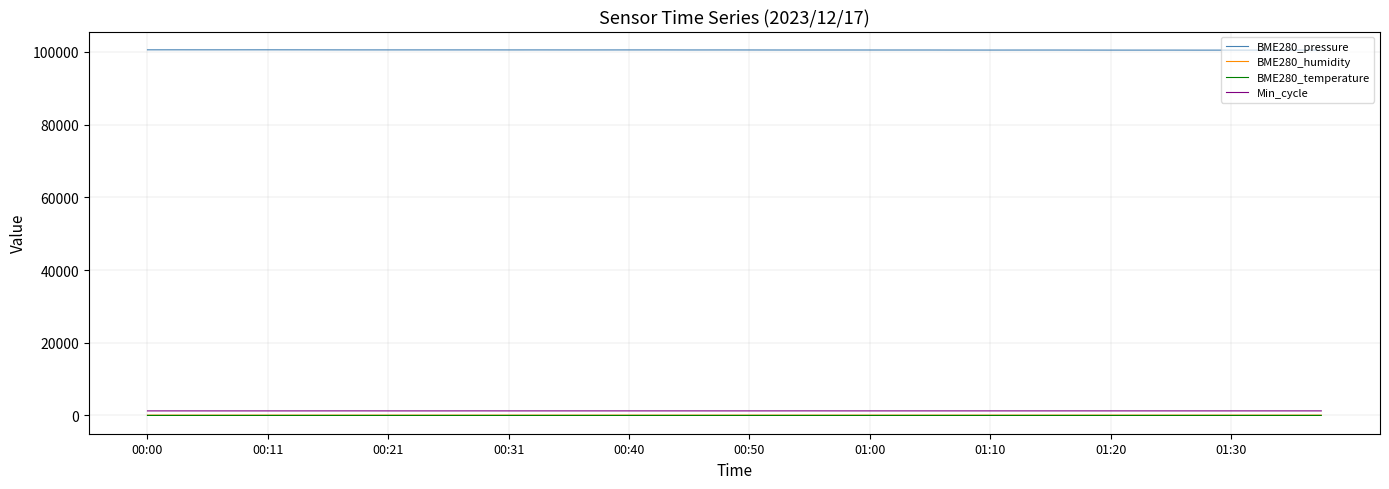

Which series has the largest total across all categories?

BME280_pressure